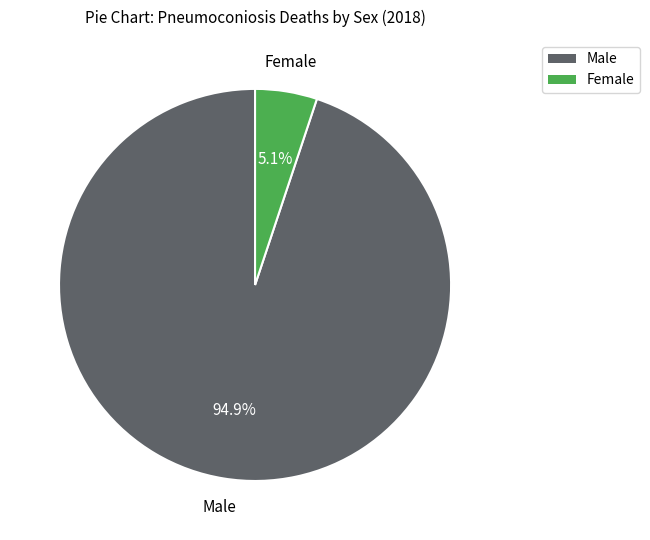

Approximately how many times larger is the value at Female compared to Male?

0.1